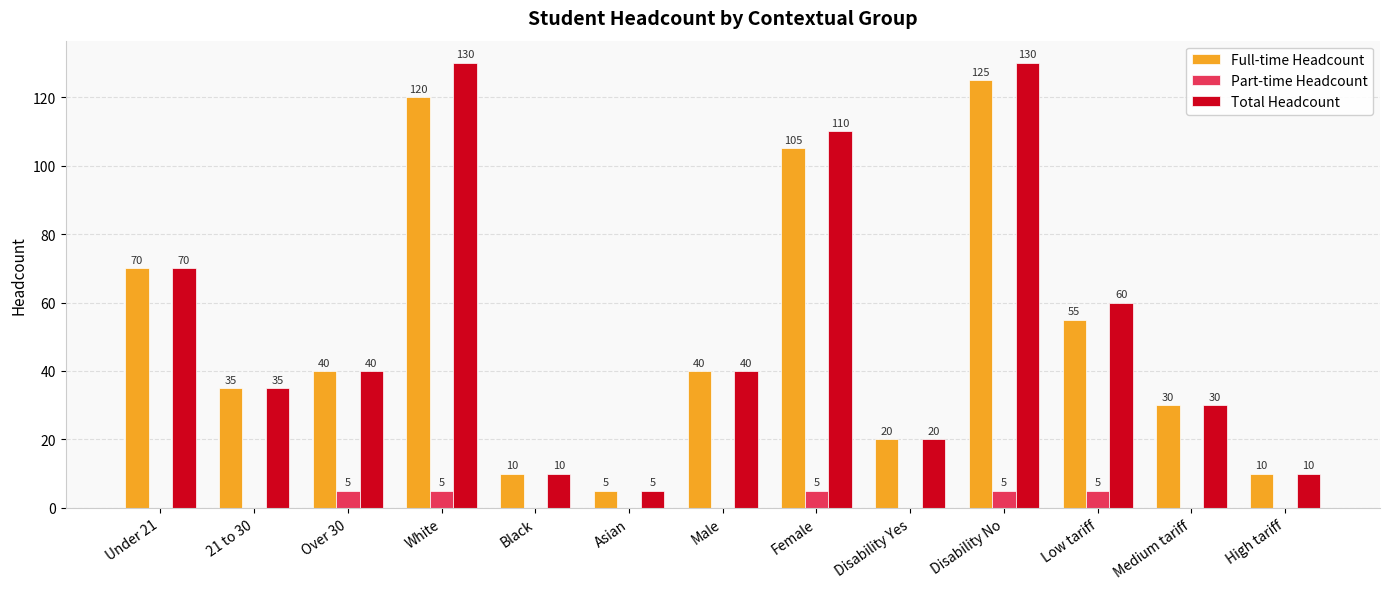

What is the greatest value displayed?

130